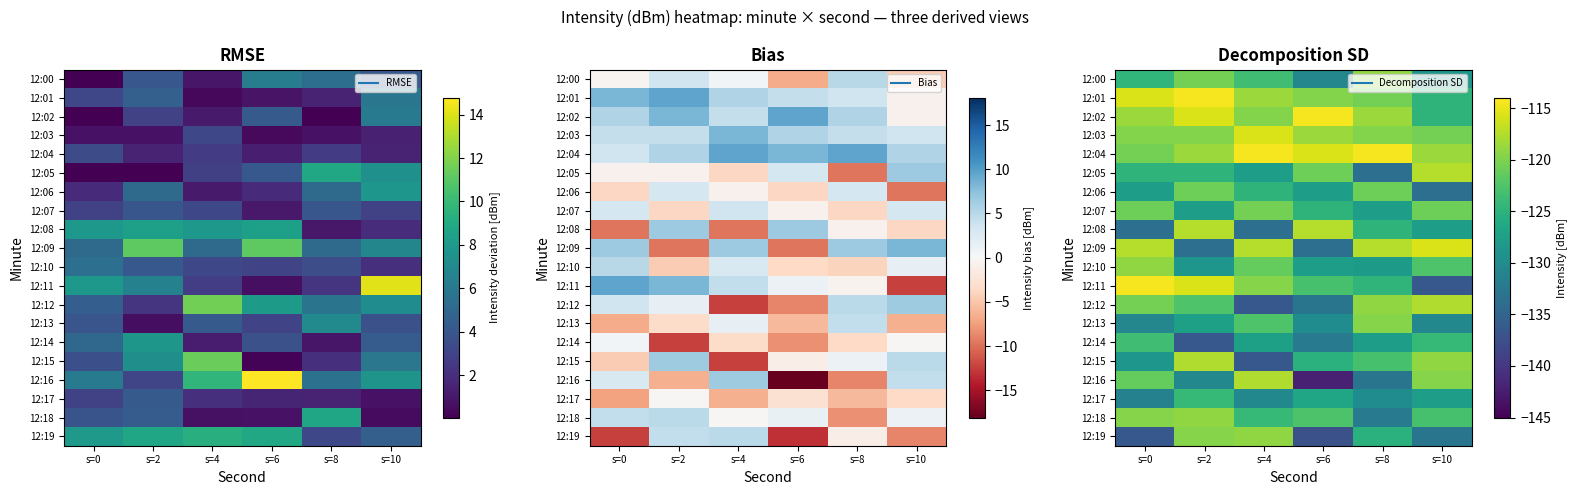

True or false: 12:01 has a value of -114.4 at s=2.

True